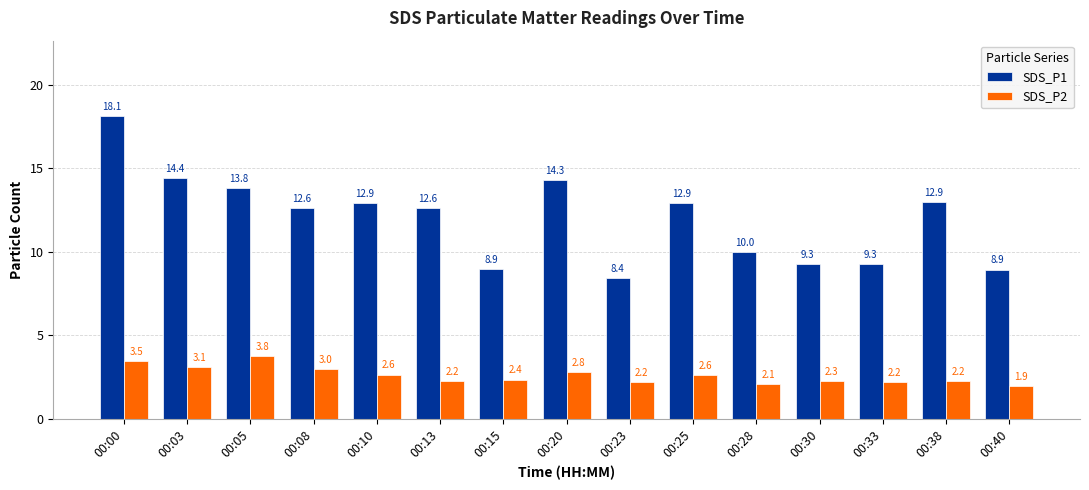

The SDS_P1 series shows 9.3 at 00:33. True or false?

True